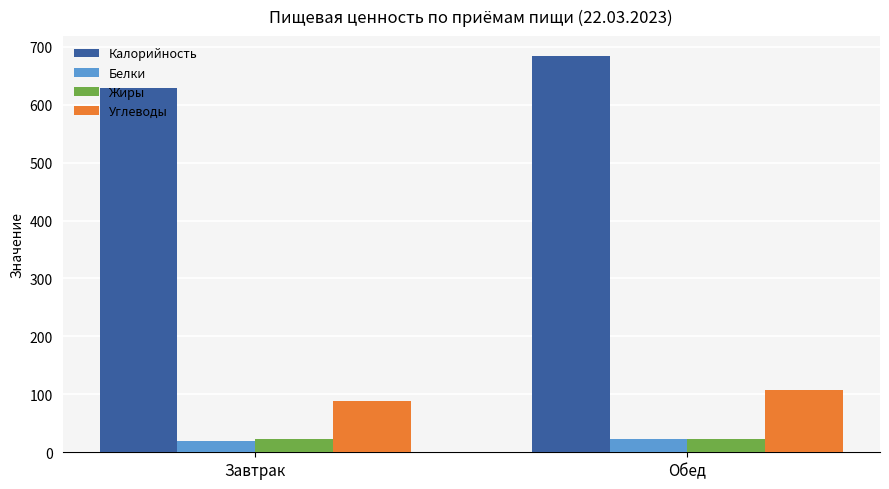

What position from the right is Завтрак?

2